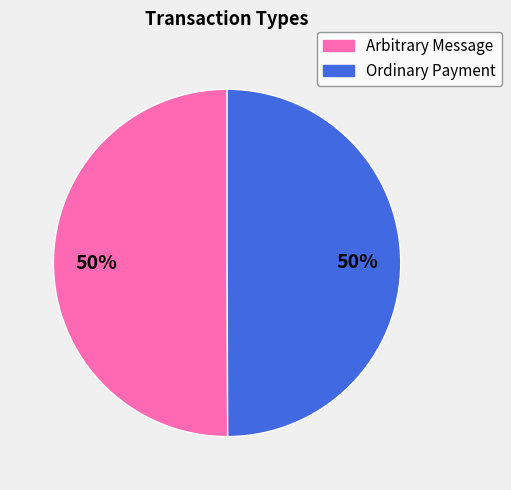

Count the number of slices in the pie.

2